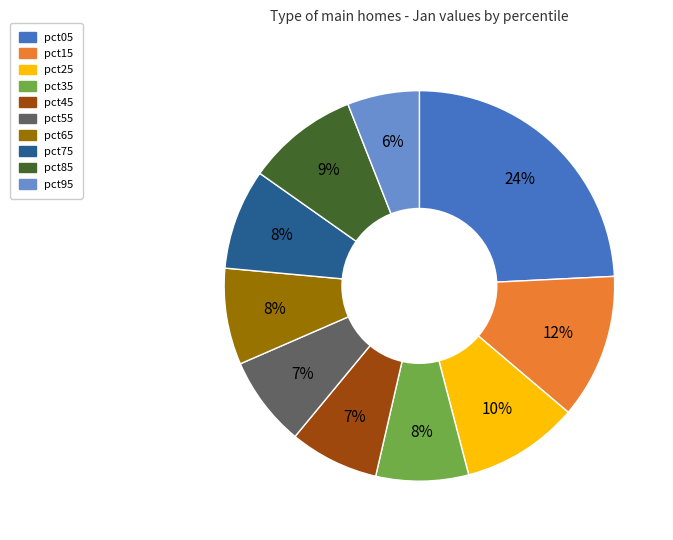

Do pct85 and pct75 together represent more than half of the pie?

No